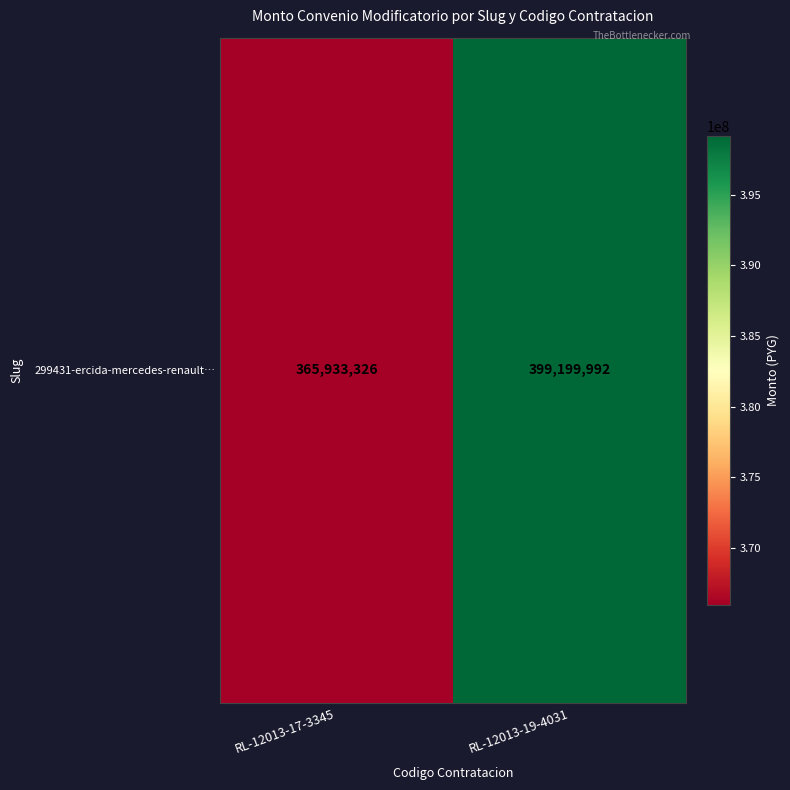

Rank the categories by value from lowest to highest.

RL-12013-17-3345, RL-12013-19-4031